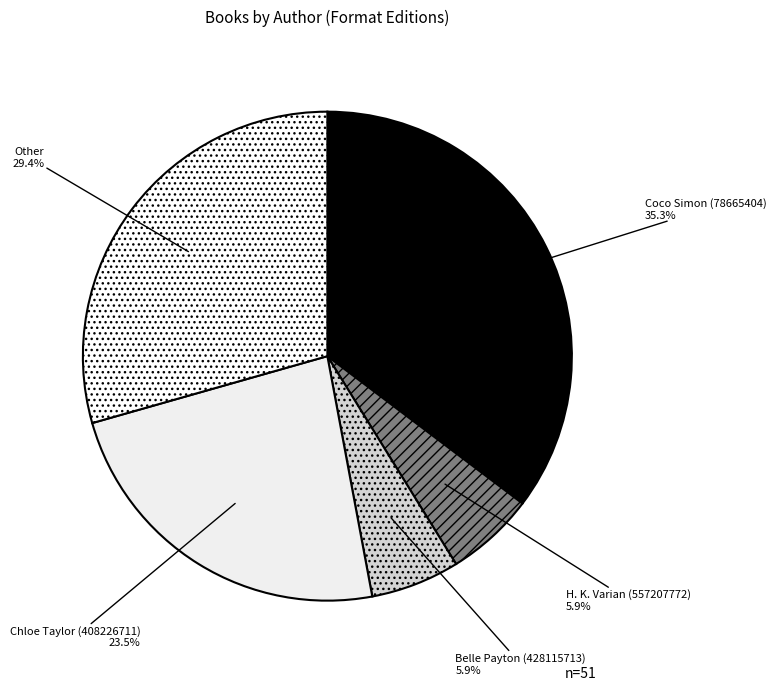

Which slice is the largest?

Coco Simon (78665404)